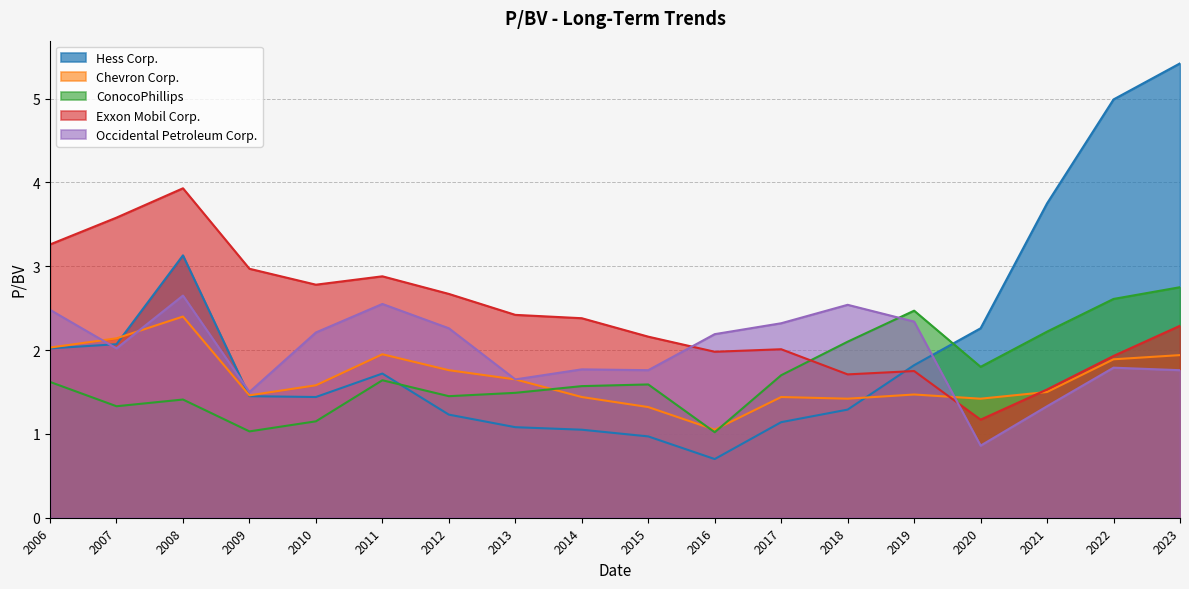

Where is the first local maximum for Chevron Corp.?

2008